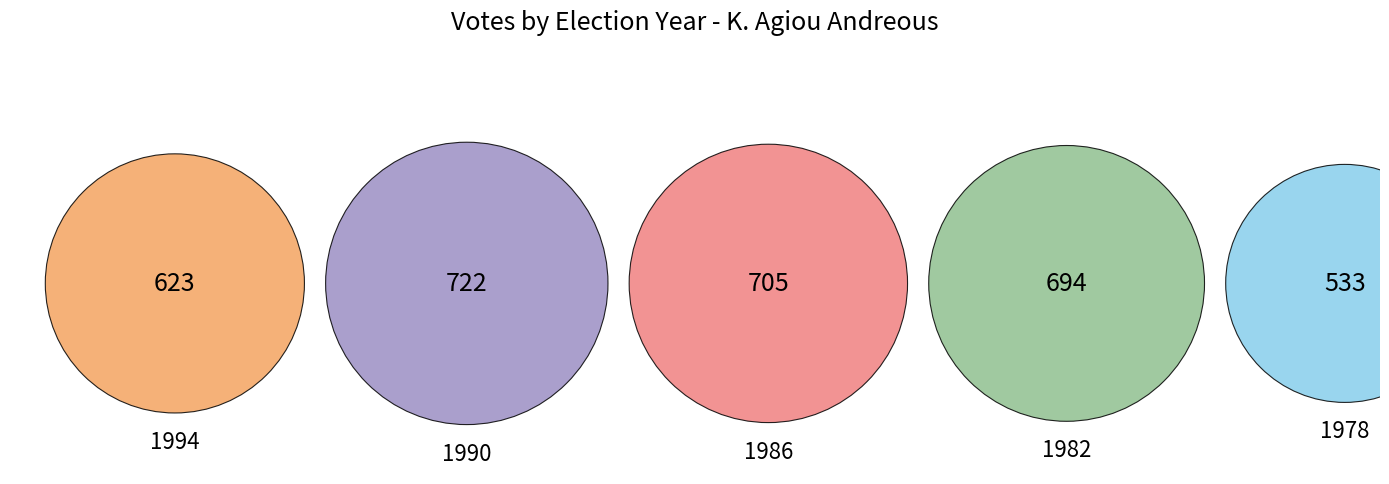

To the nearest percent, what is the combined percentage of 1978 and 1982?

37%